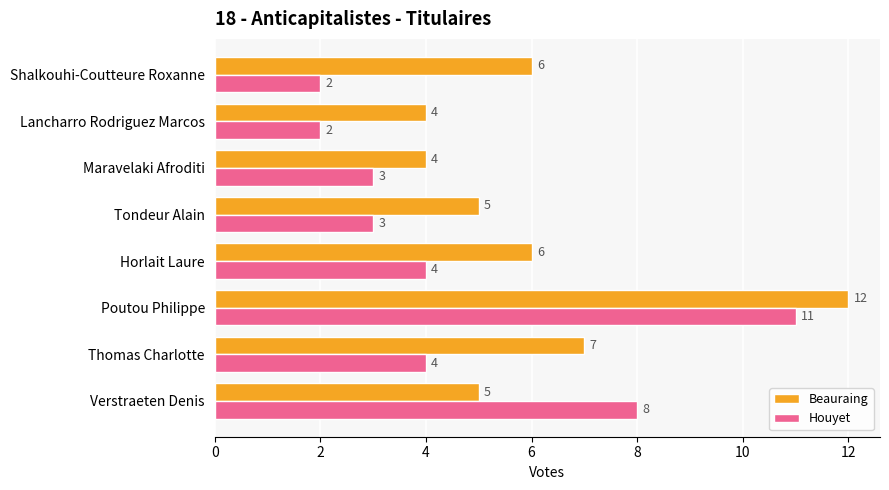

Is it true that Houyet equals 3 at Tondeur Alain?

True